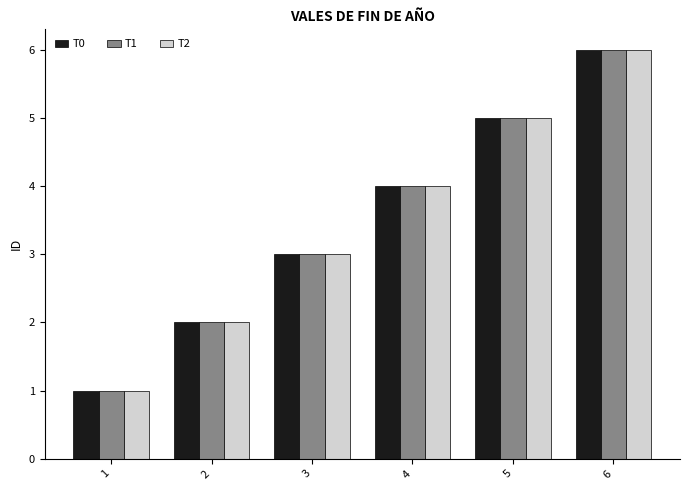

At which category is the sum across all series the highest?

6